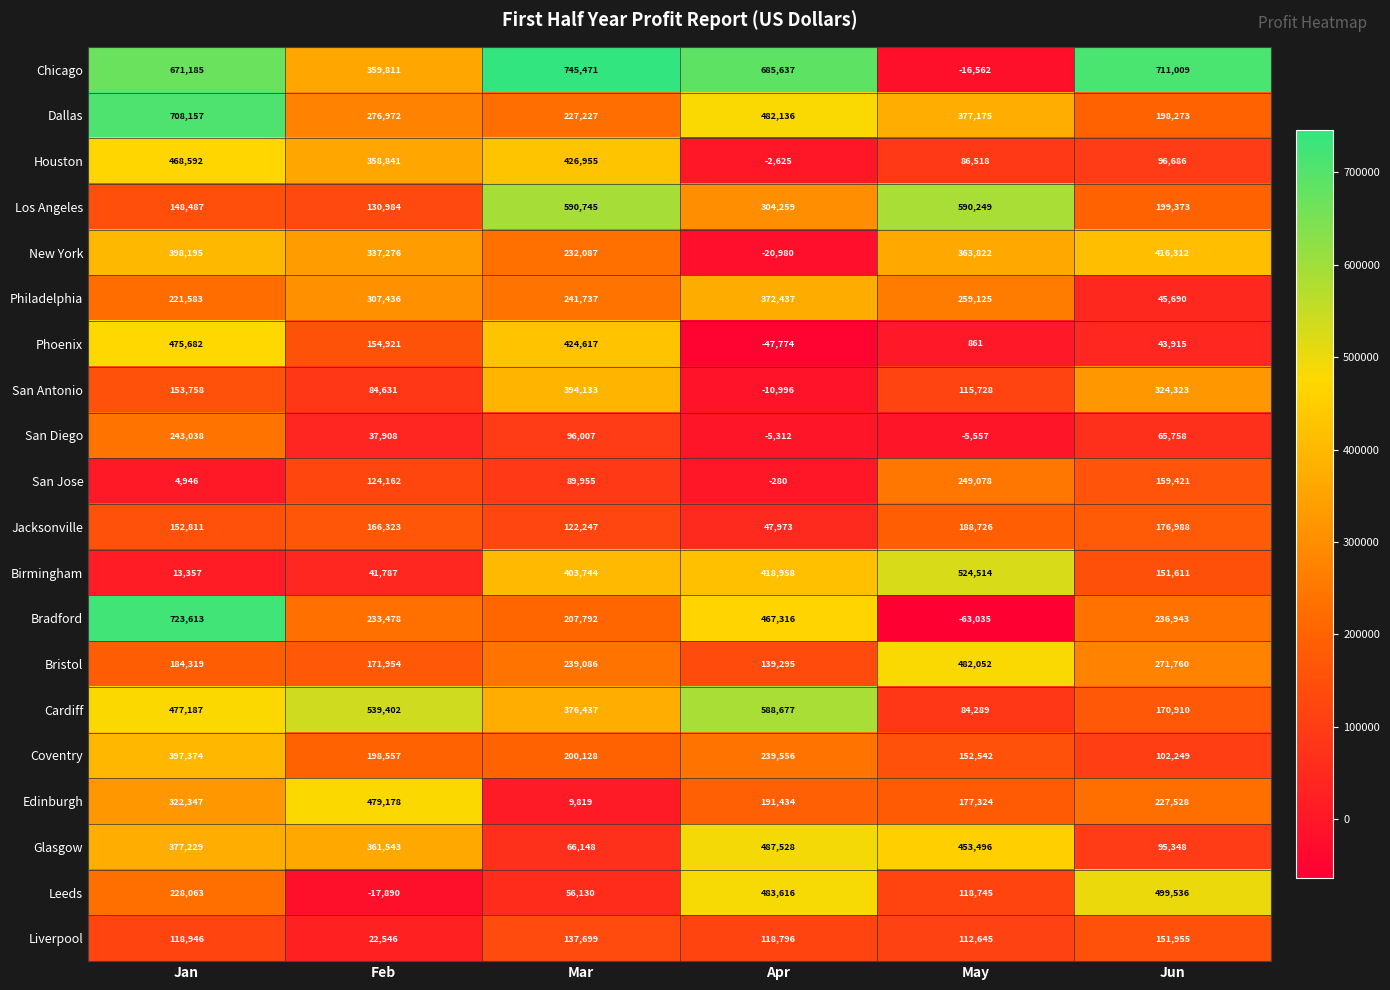

How many distinct data groups are displayed?

20